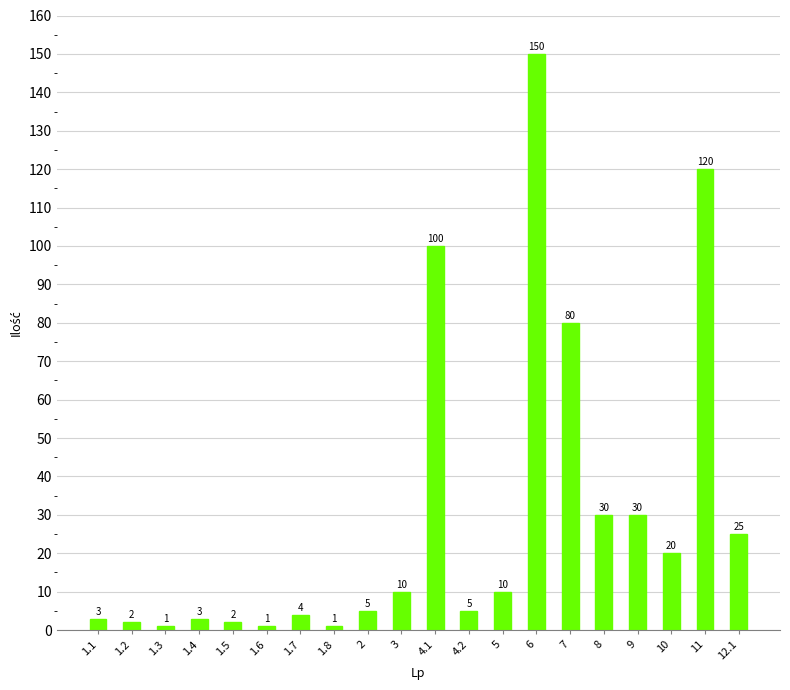

What is the difference between the maximum and minimum values?

149